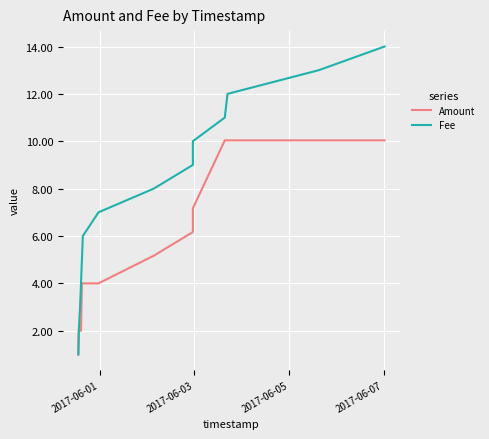

How many data points does each series have?

14